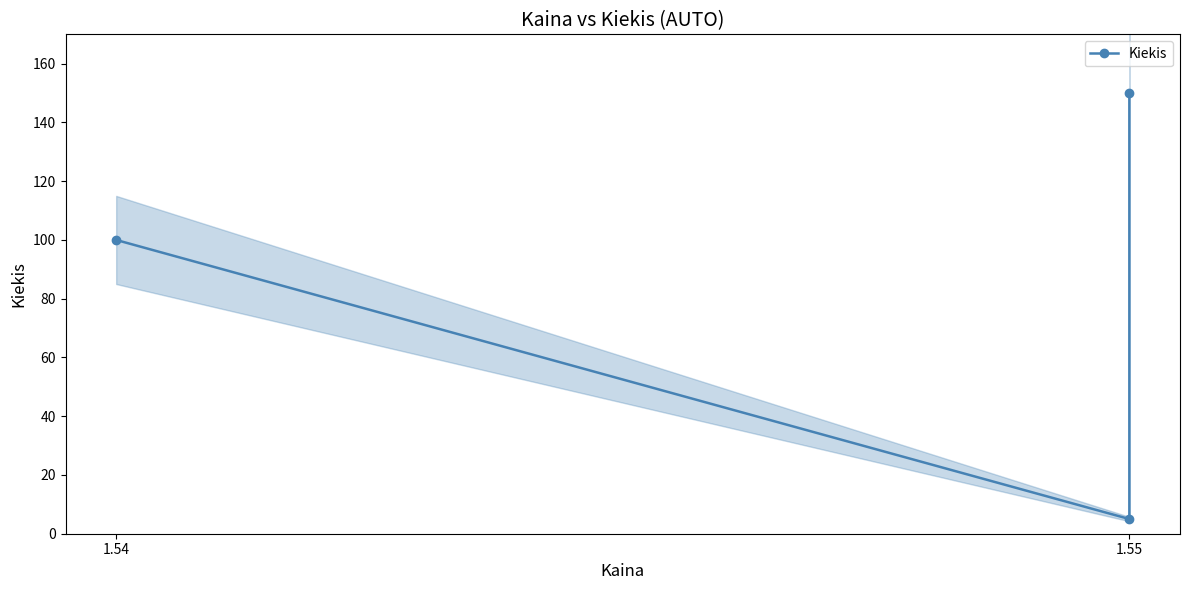

Count the number of values greater than 100.

1